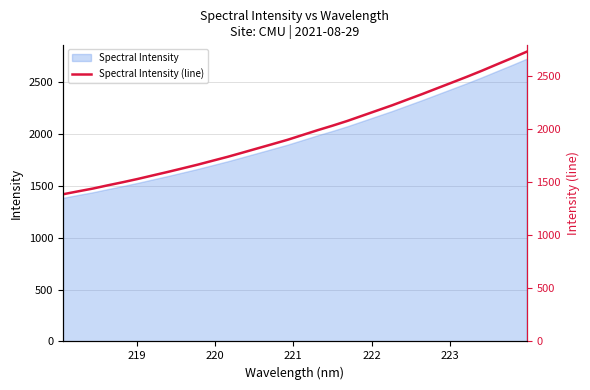

What is the minimum value shown in the chart?

1384.9